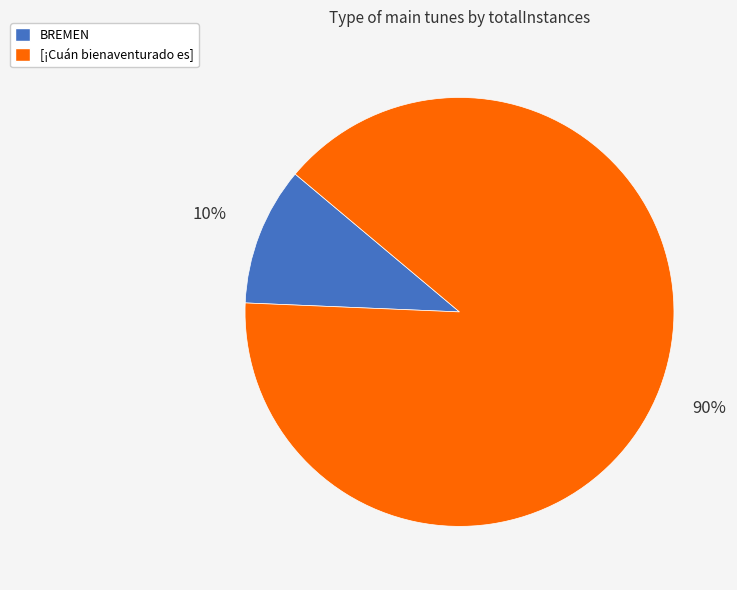

What percentage is the [¡Cuán bienaventurado es] slice, to the nearest percent?

90%